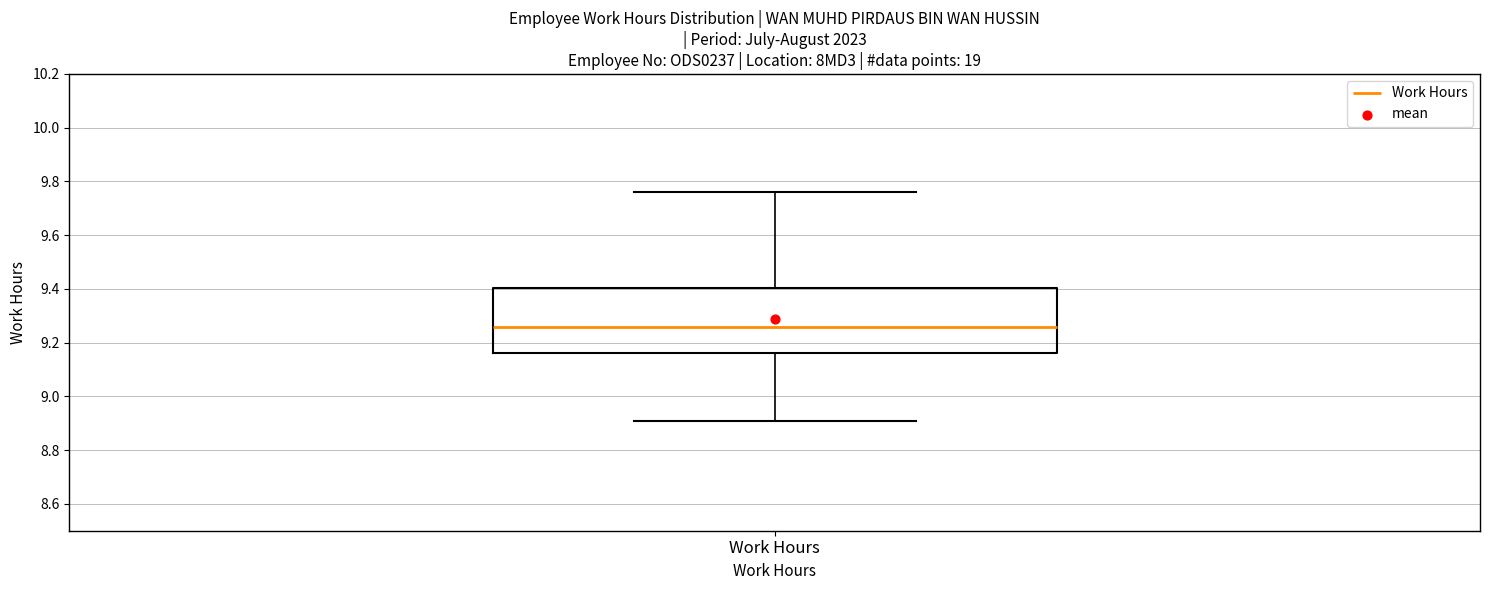

Transcribe this box plot: give where the median line is, the range the box spans, and where the two whiskers end, as read against the y-axis. The values are not printed on the chart, so give them approximately, as read against the axis.

median 9.26, box 9.16 to 9.40, whiskers 8.92 to 9.76